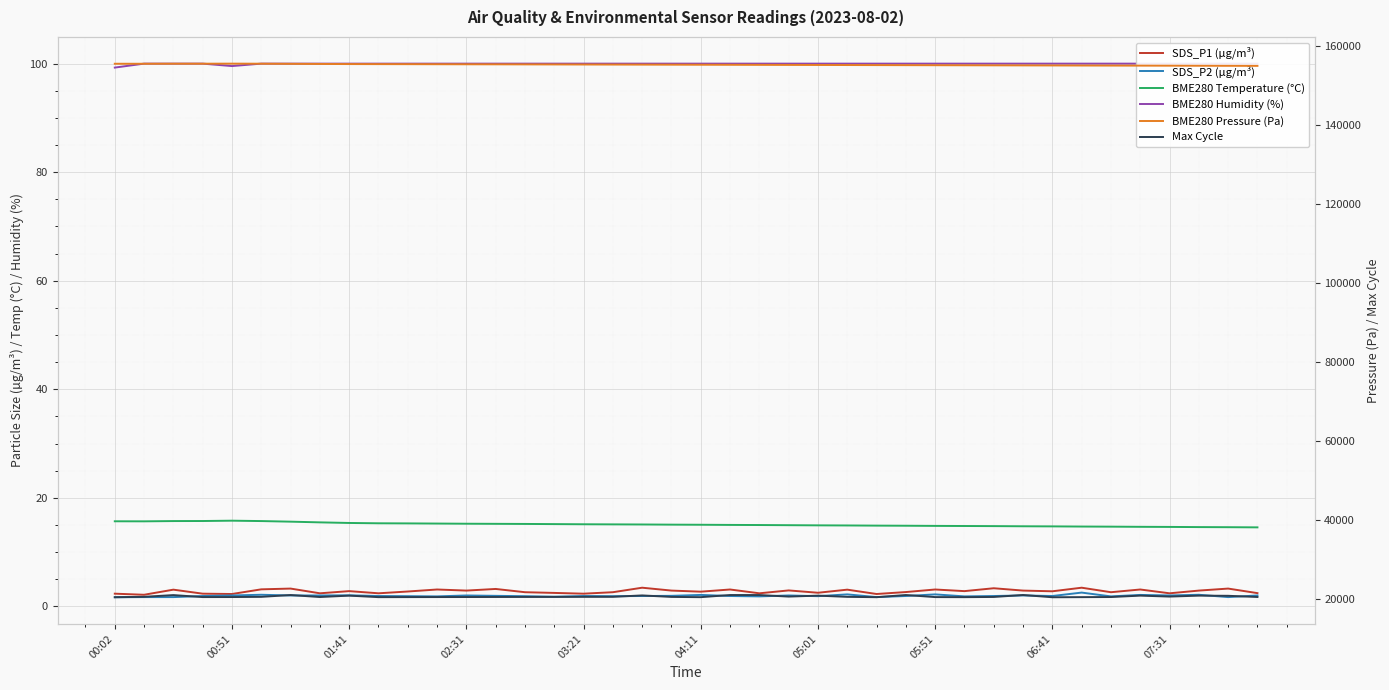

Is it true that Max Cycle equals 20486.0 at 00:51?

True